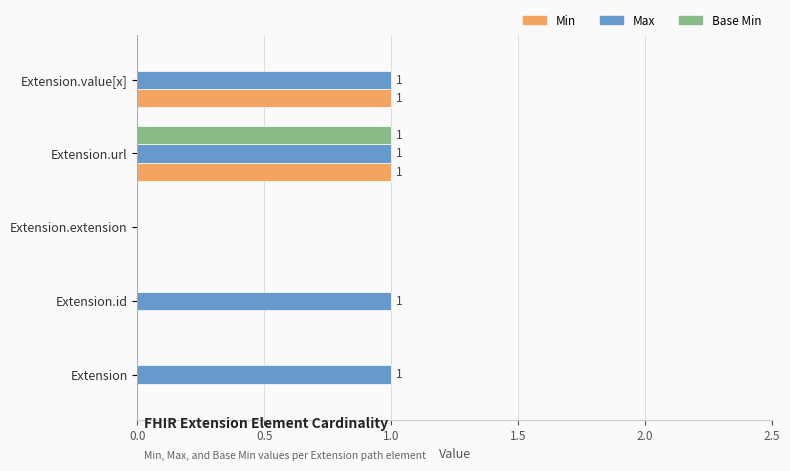

Is the value of Base Min at Extension.value[x] greater than the value of Min at Extension.value[x]?

No